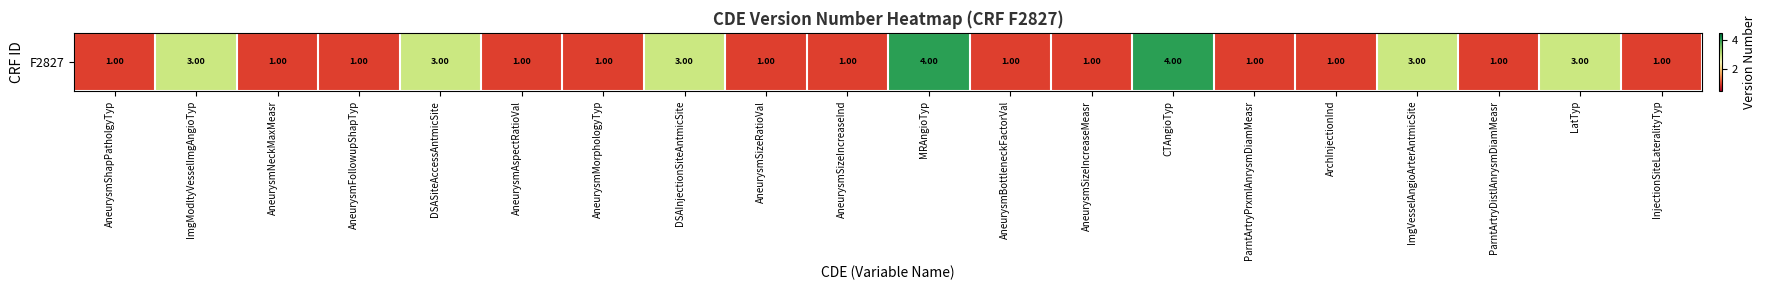

How many categories are shown in the chart?

20